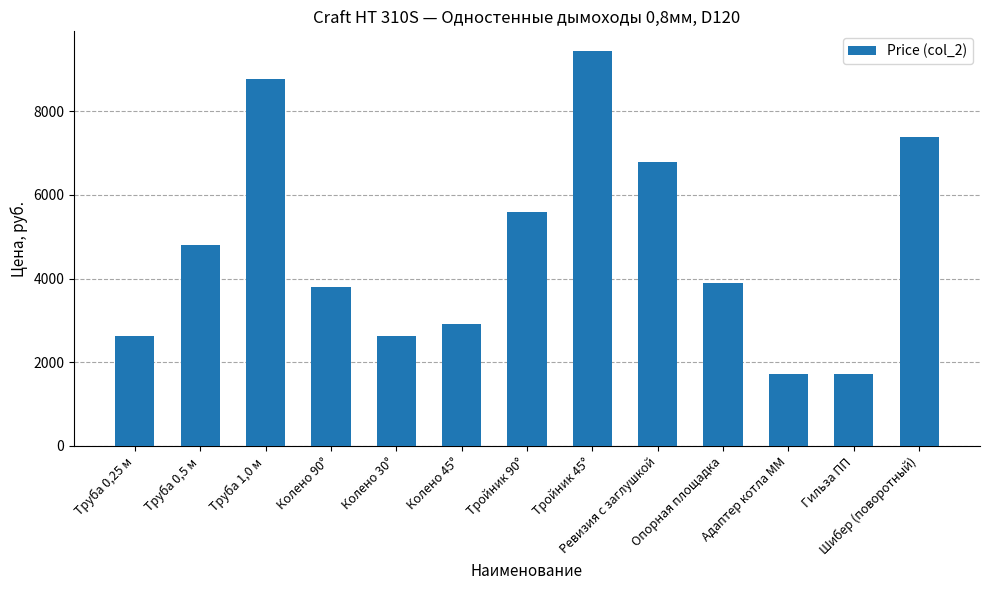

What is the difference between the second highest and minimum values?

7054